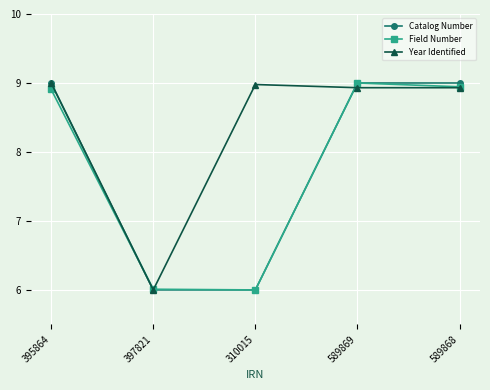

At which category does Year Identified reach its first local peak?

310015